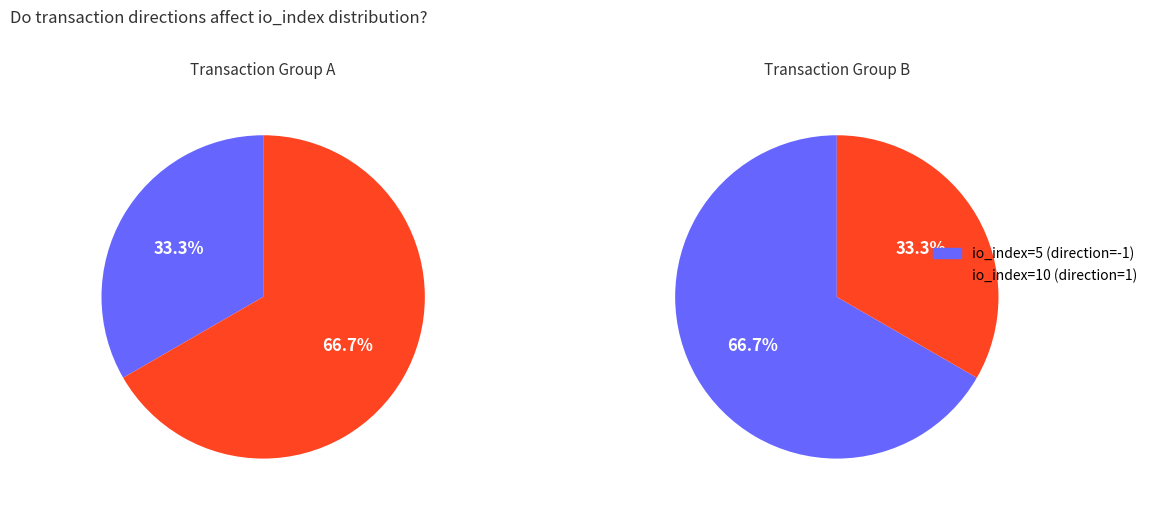

What is the largest slice in the pie chart?

1